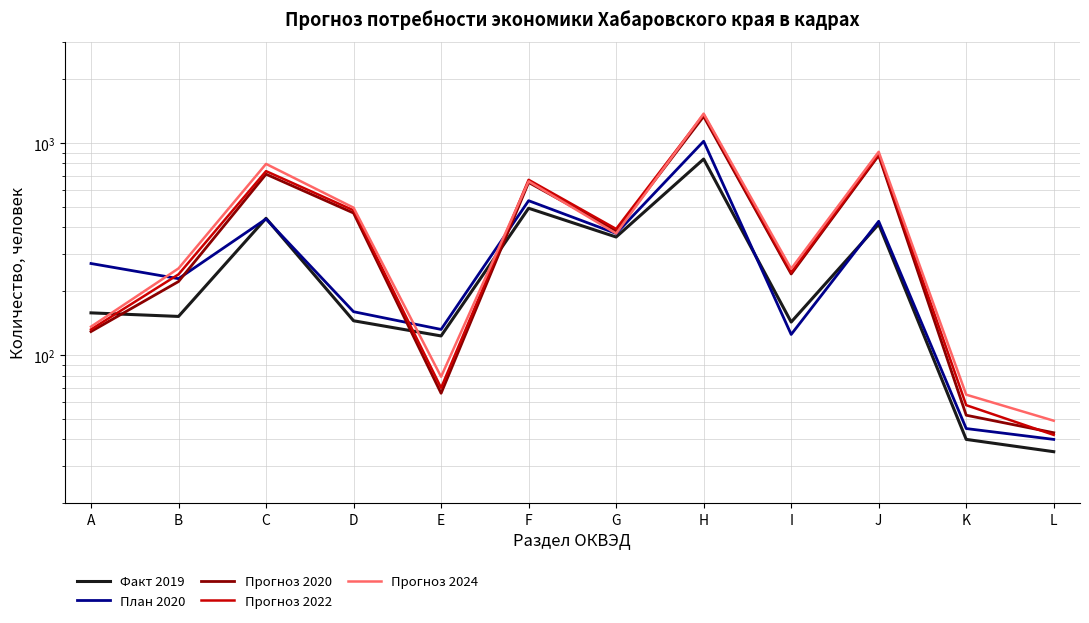

Reading left to right, what are all the values shown in this chart?

Факт 2019: 158	152	441	145	123	492	360	839	143	414	40	35
План 2020: 270	229	438	160	132	534	374	1018	125	427	45	40
Прогноз 2020: 129	222	712	467	66	651	385	1333	241	873	52	43
Прогноз 2022: 132	240	736	481	70	670	393	1360	245	885	58	42
Прогноз 2024: 136	256	796	495	79	659	374	1374	255	908	65	49